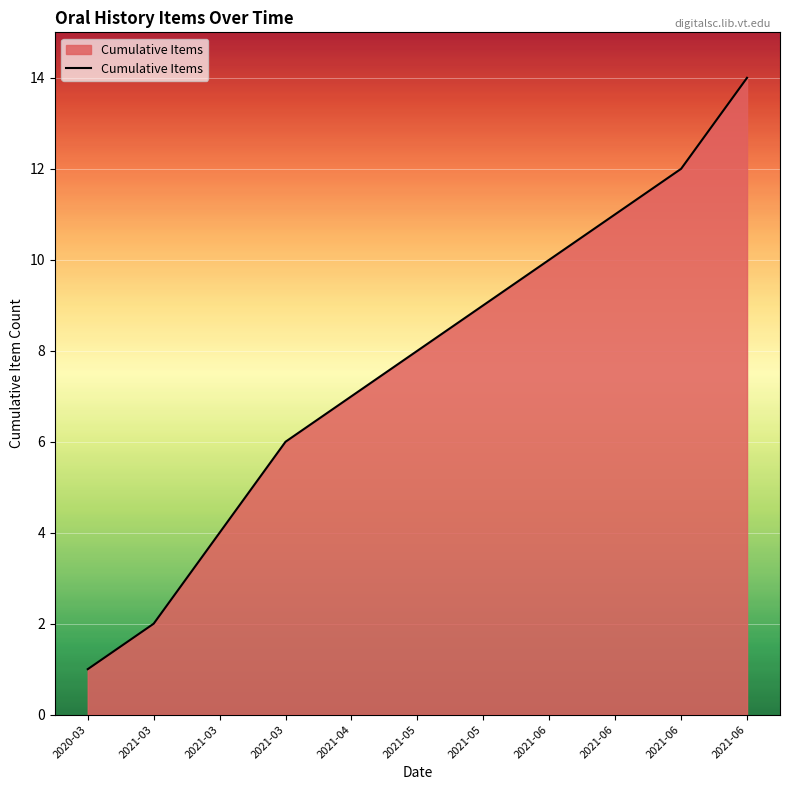

What is the label of the 10th point from the left?

2021-06